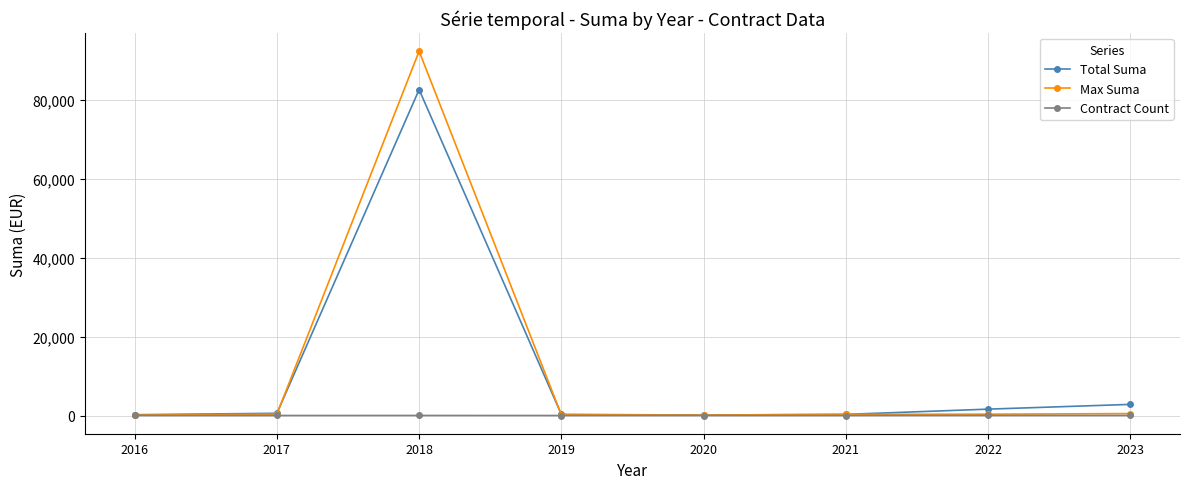

List the series in order of their peak value, highest first.

Max Suma, Total Suma, Contract Count